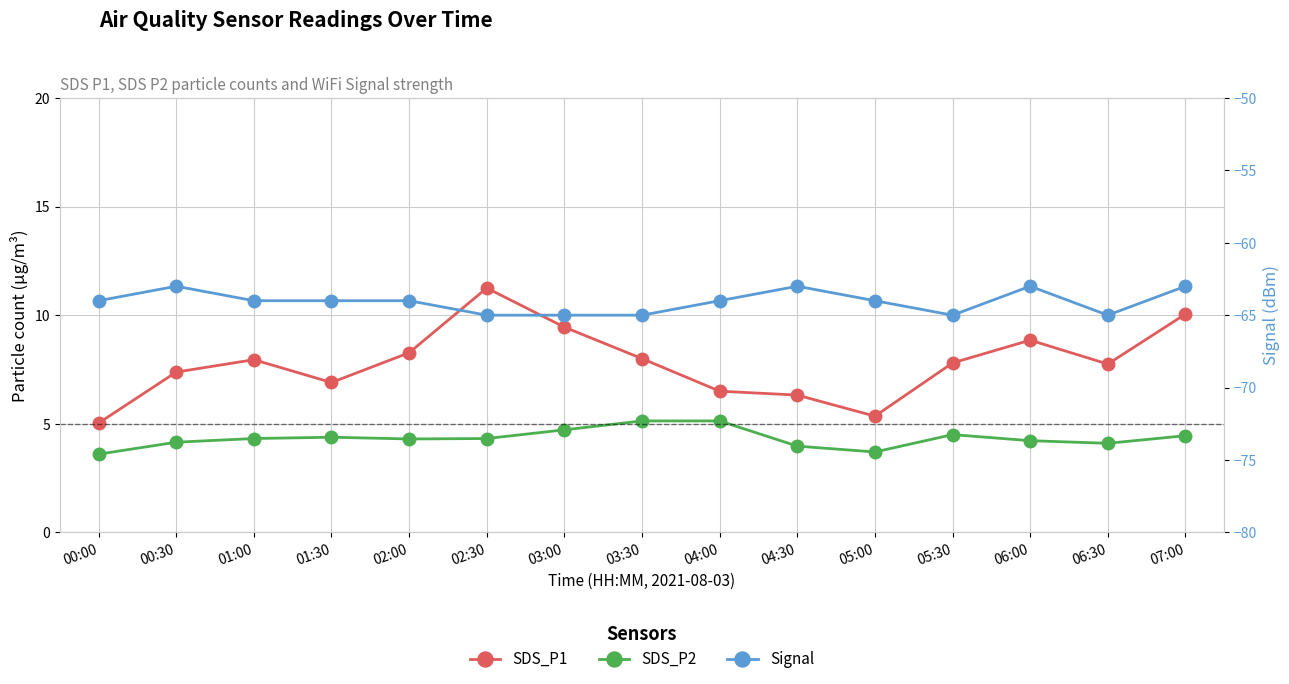

What position from the right is 00:00?

15